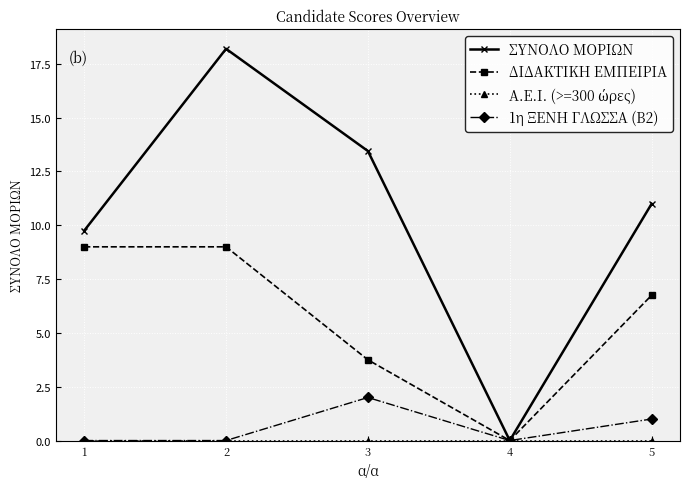

What is the average value of the ΔΙΔΑΚΤΙΚΗ ΕΜΠΕΙΡΙΑ series?

5.7